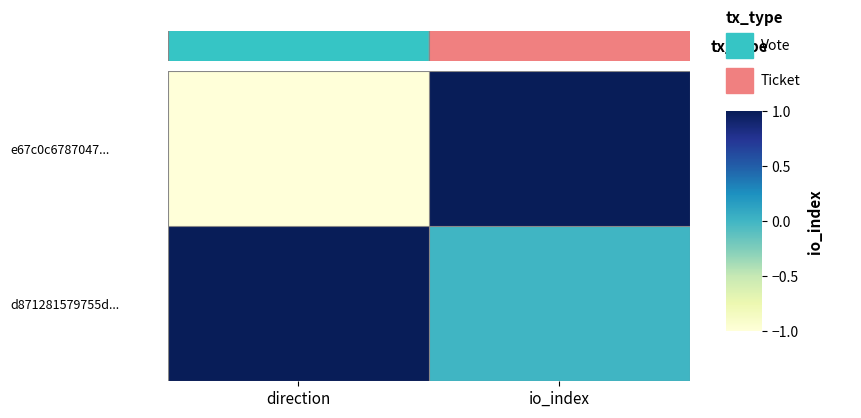

At how many categories does at least one series exceed 0?

2